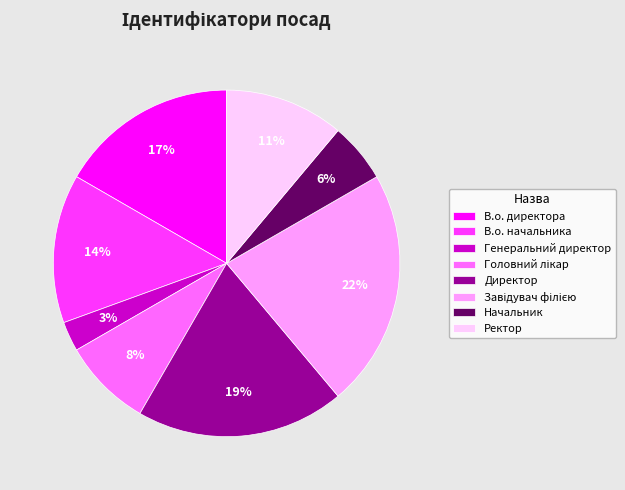

What percentage is the Директор slice, to the nearest percent?

19%